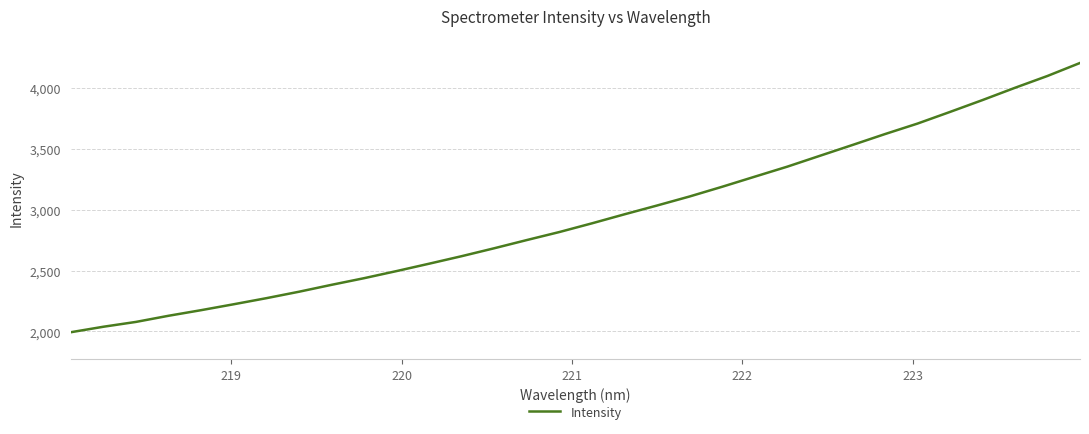

What is the average value?

2940.6